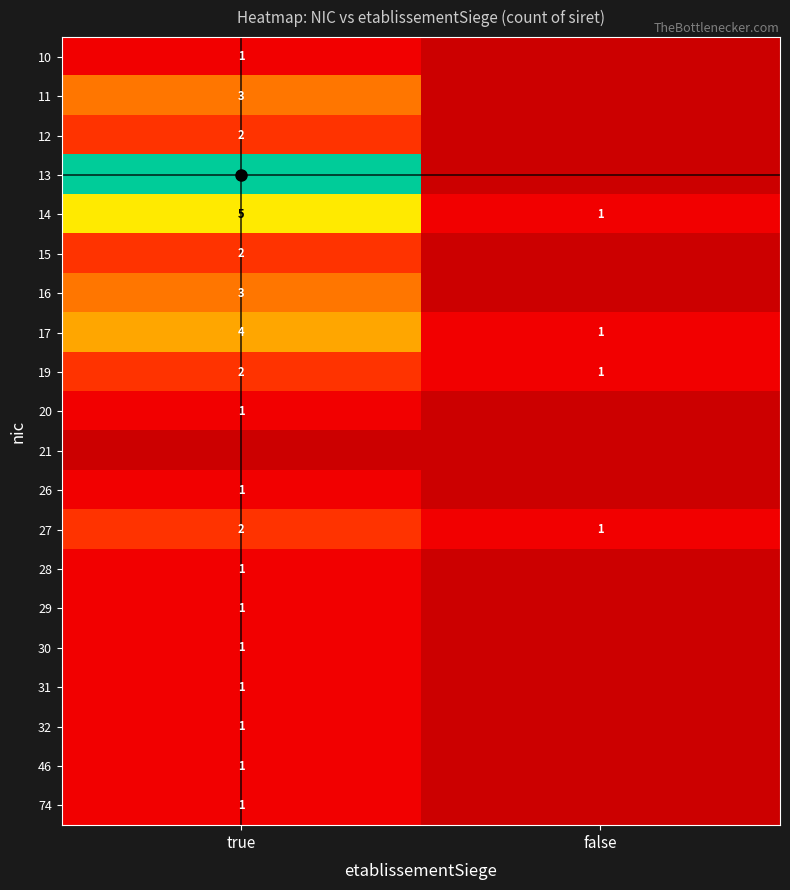

At which category is the sum across all series the highest?

true